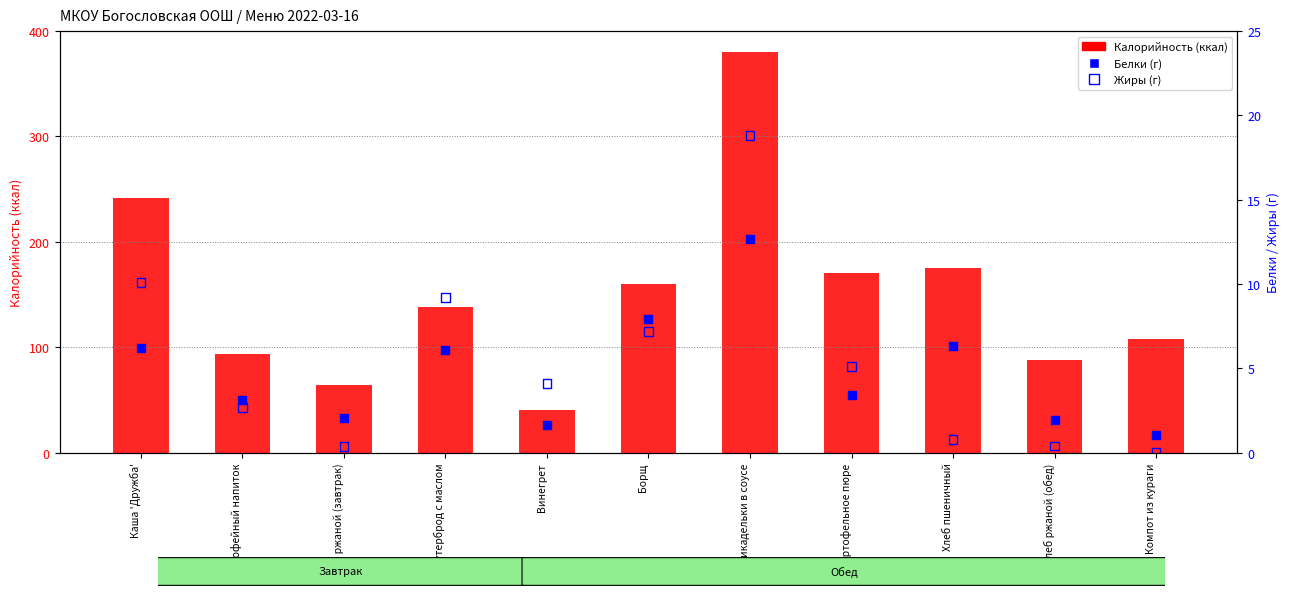

What is the total value across all series at Каша 'Дружба'?

257.5